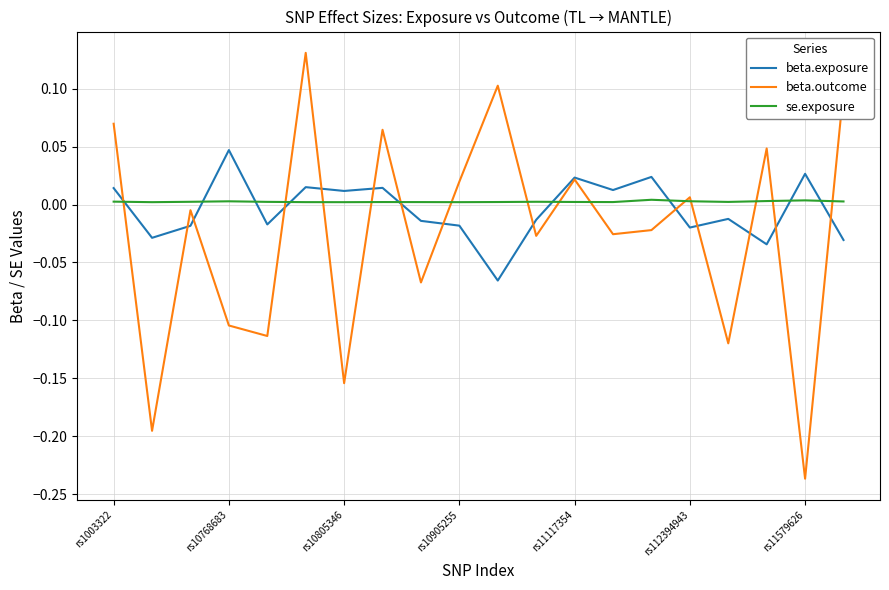

After their last crossing, which series has the higher values: beta.outcome or beta.exposure?

beta.outcome